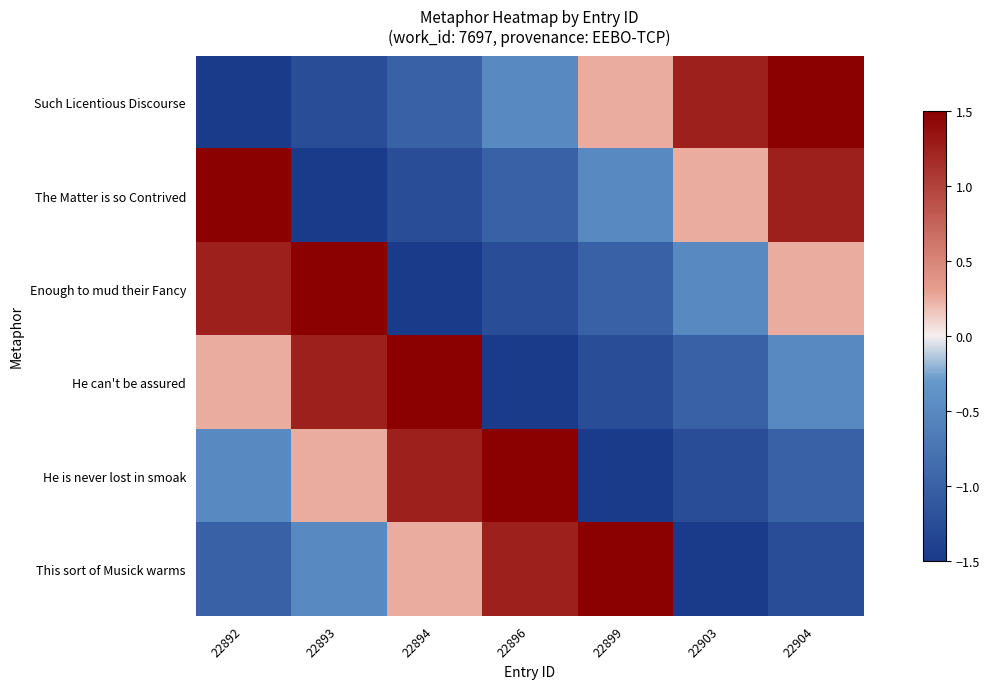

Rank the series at 22893 from lowest to highest value.

The Matter is so Contrived, Such Licentious Discourse, This sort of Musick warms, He is never lost in smoak, He can't be assured, Enough to mud their Fancy